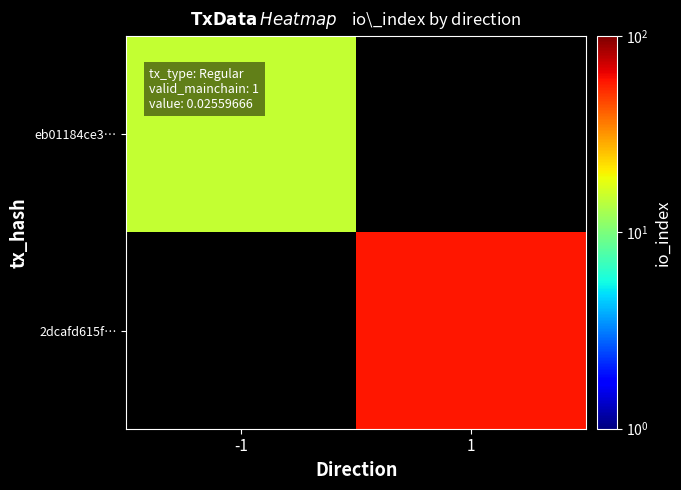

Rank the categories by eb01184ce3… value from lowest to highest.

-1, 1